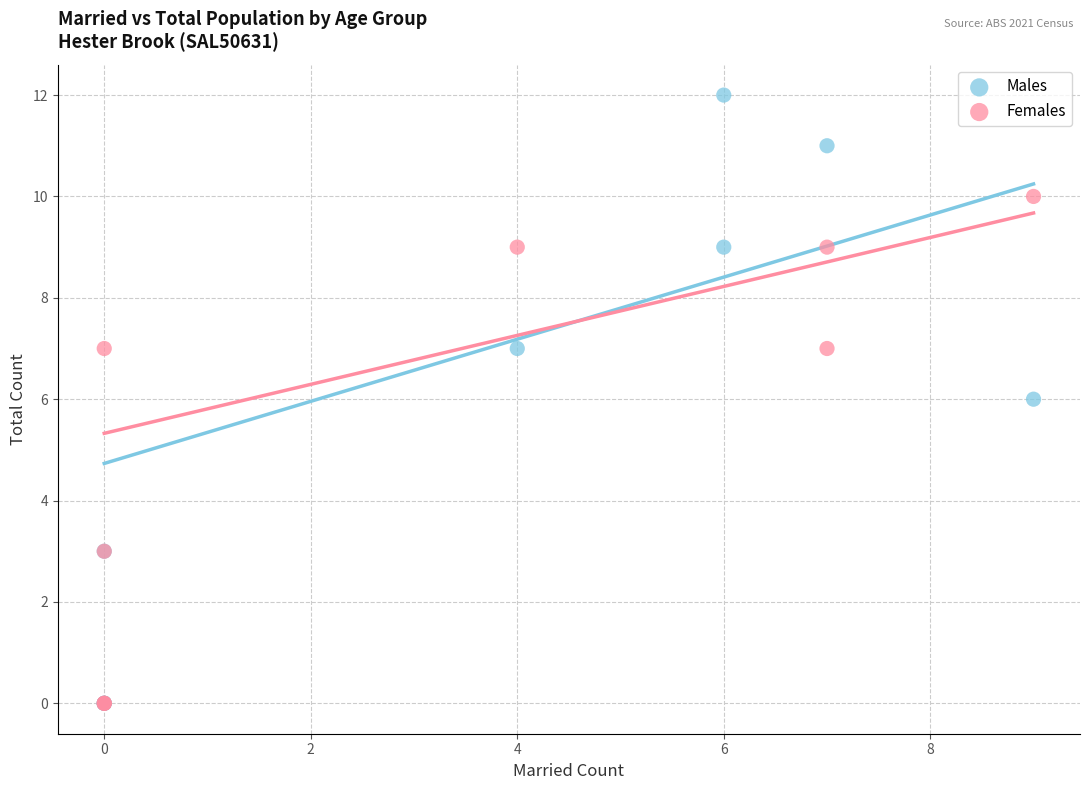

Which series contains the highest Y value?

Males